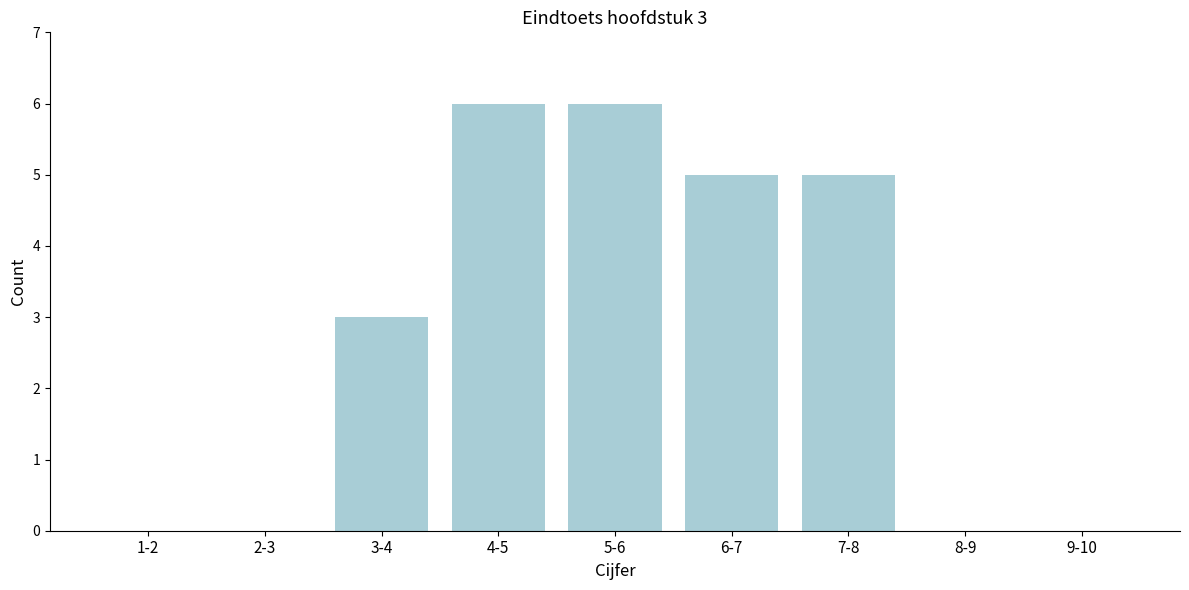

Reading right to left, what are all the values shown in this chart?

9-10=0	8-9=0	7-8=5	6-7=5	5-6=6	4-5=6	3-4=3	2-3=0	1-2=0